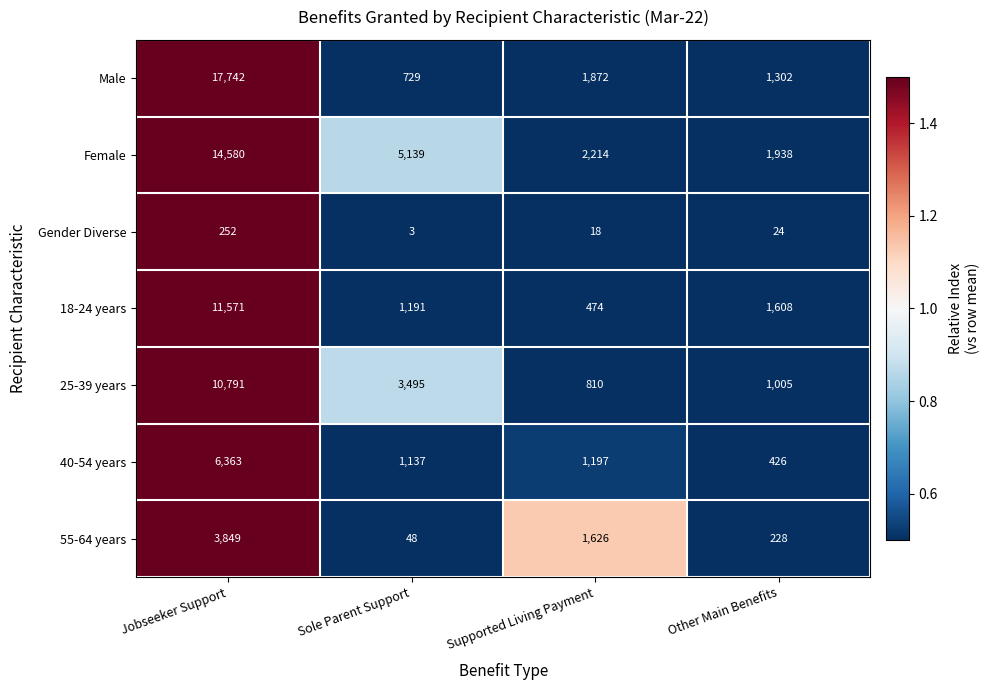

Which series has the largest range (max minus min)?

Male